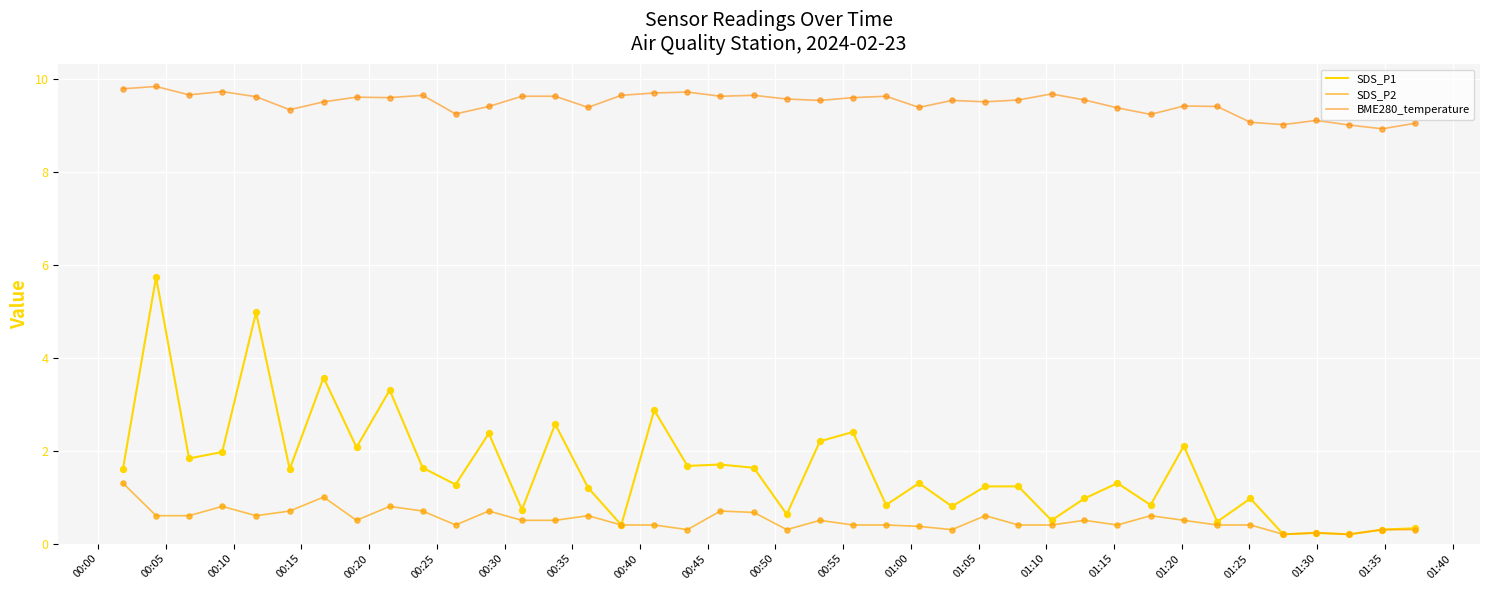

At how many categories does at least one series exceed 0?

40